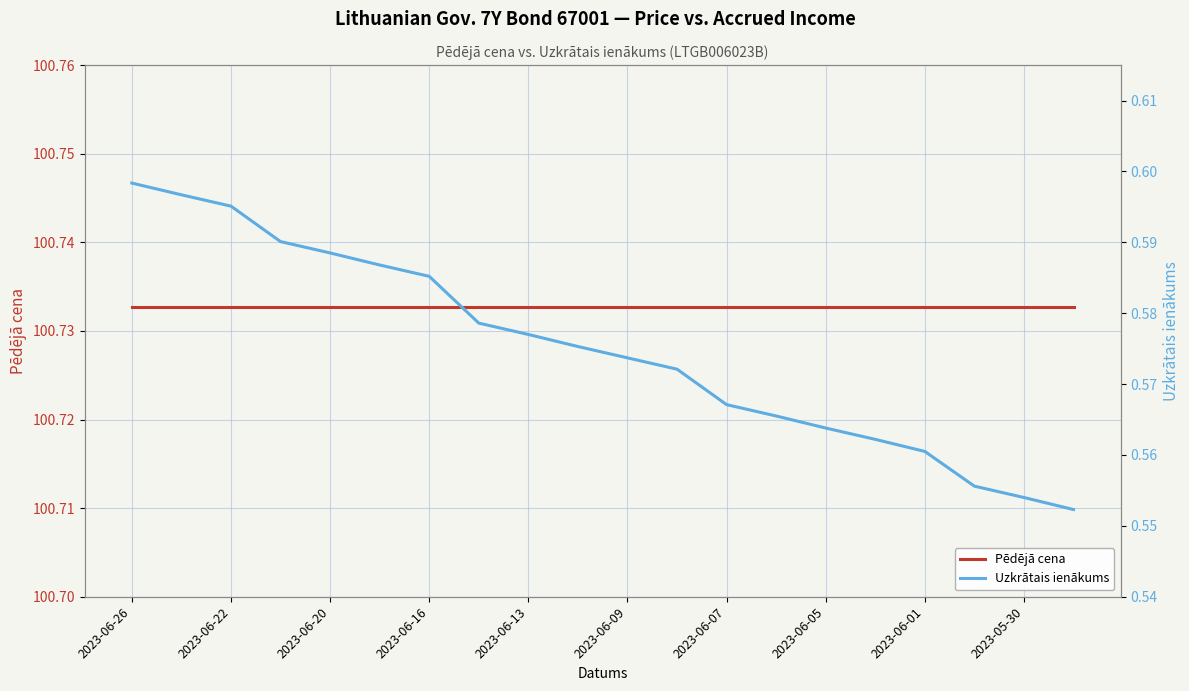

Which series has the widest spread of values?

Uzkrātais ienākums